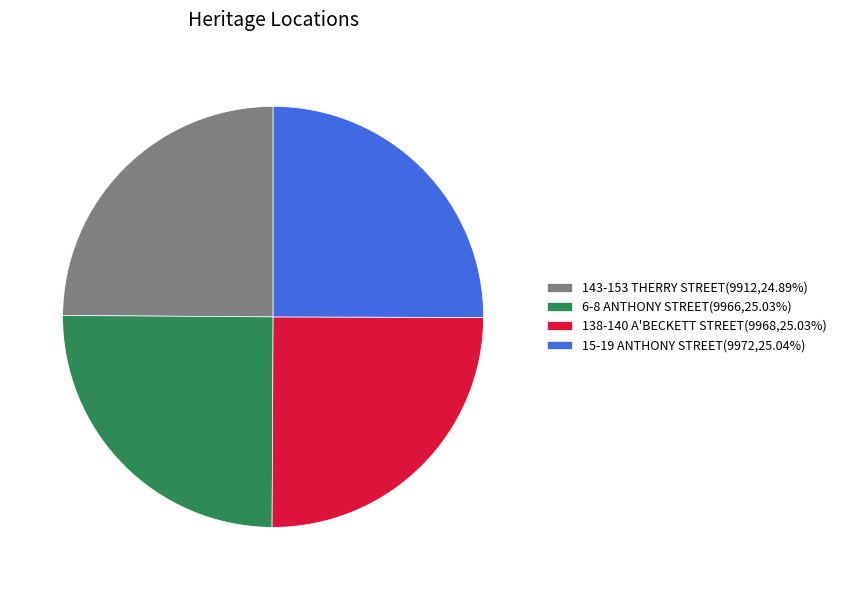

Count the number of slices in the pie.

4